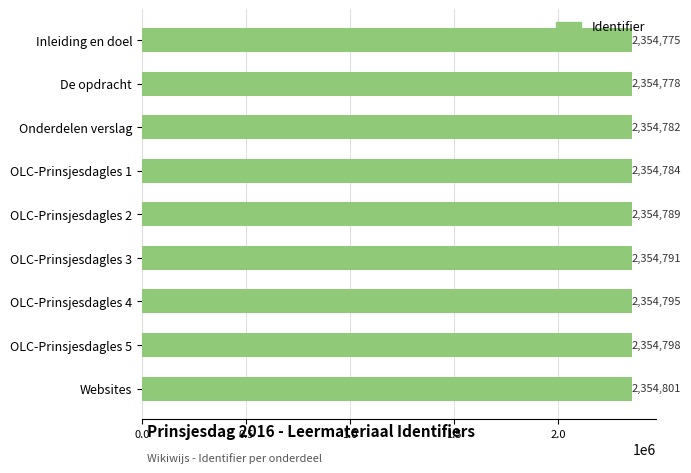

What is the value of the 3rd bar from the top?

2354782